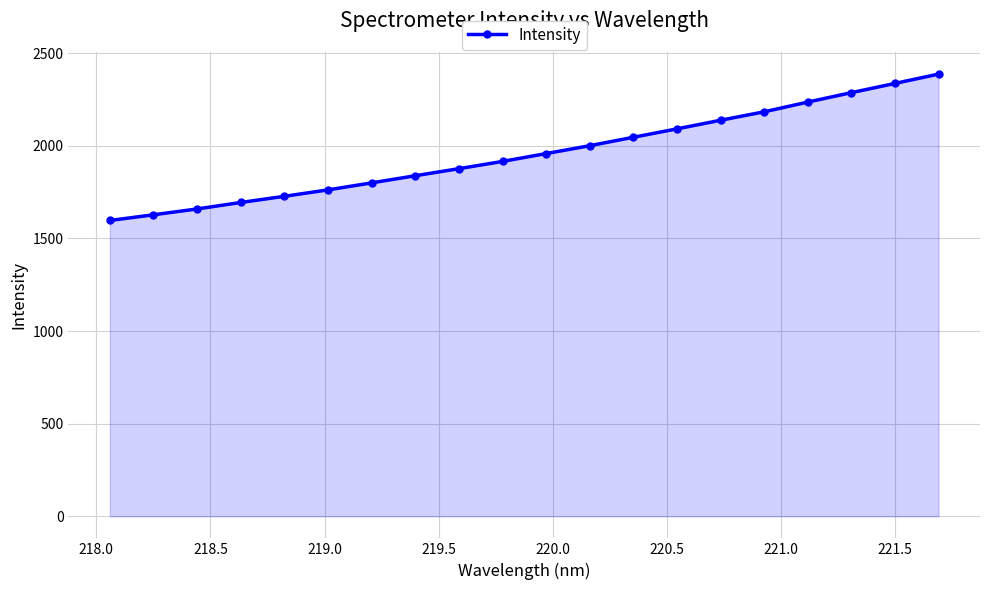

What is the maximum value shown in the chart?

2387.2